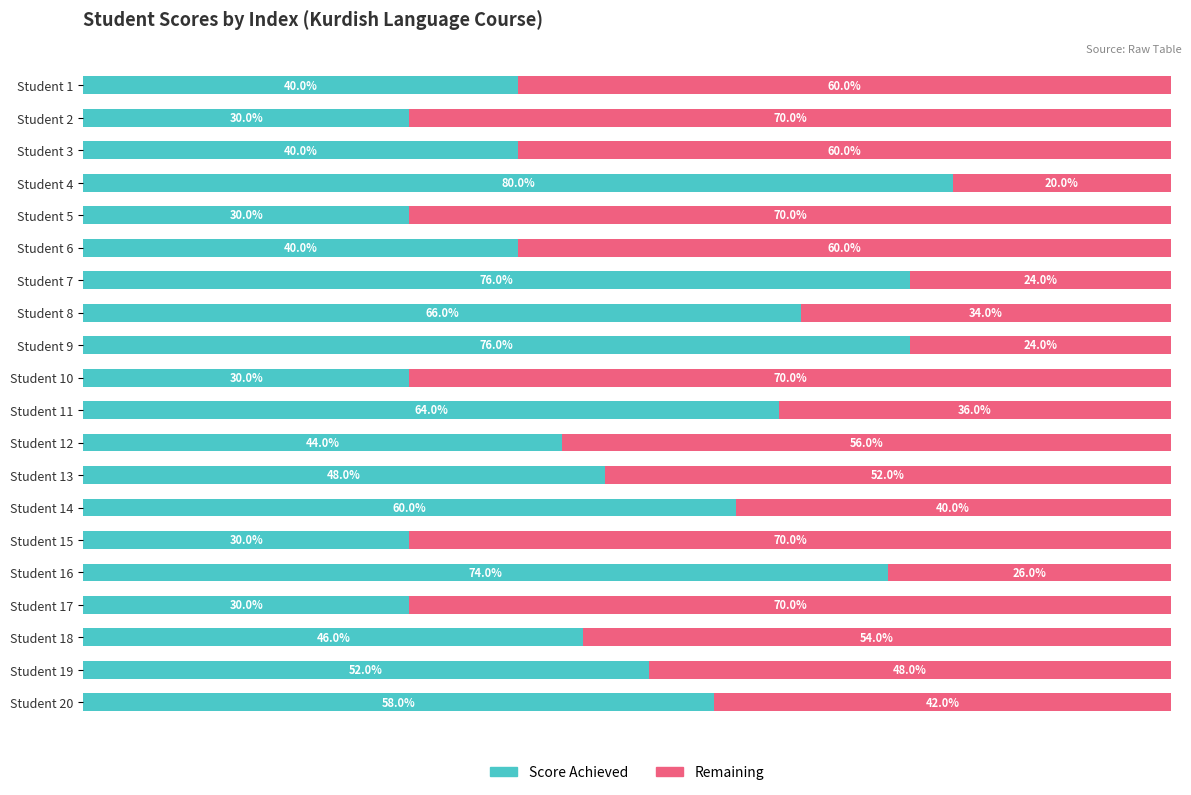

At which label is Score Achieved closest to 55?

Student 19